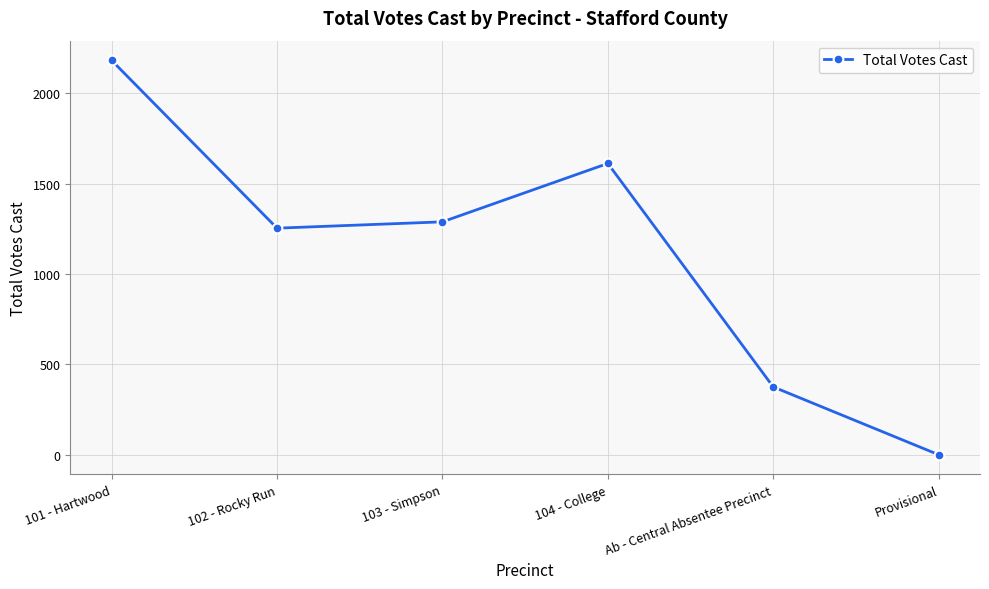

At which category does the chart reach its peak across all series?

101 - Hartwood